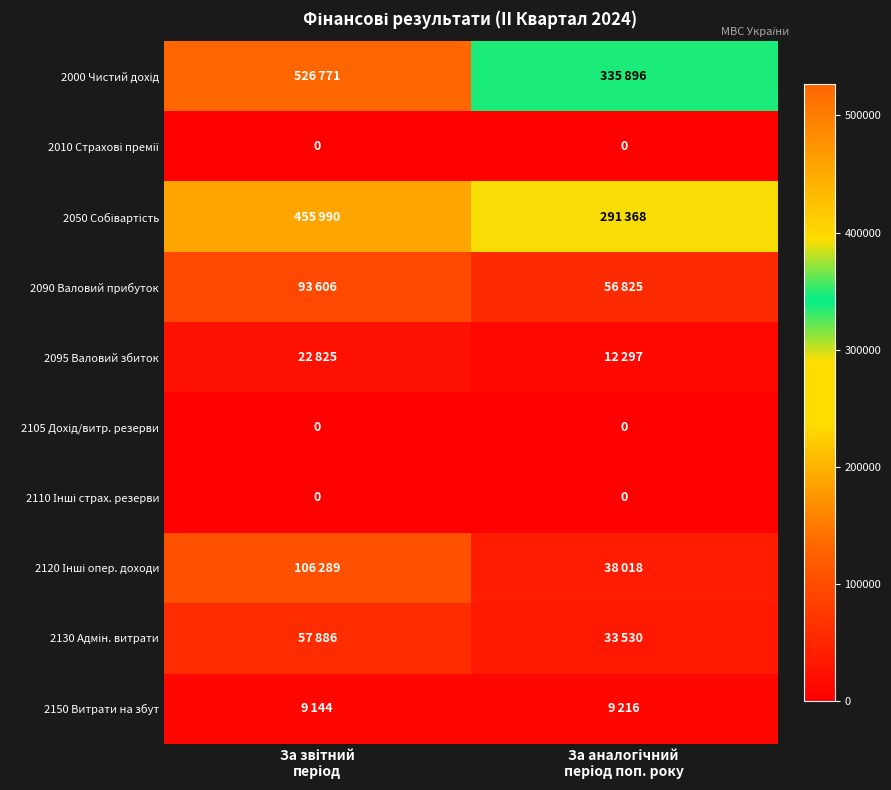

Which category has the highest value across all series?

За звітний
період